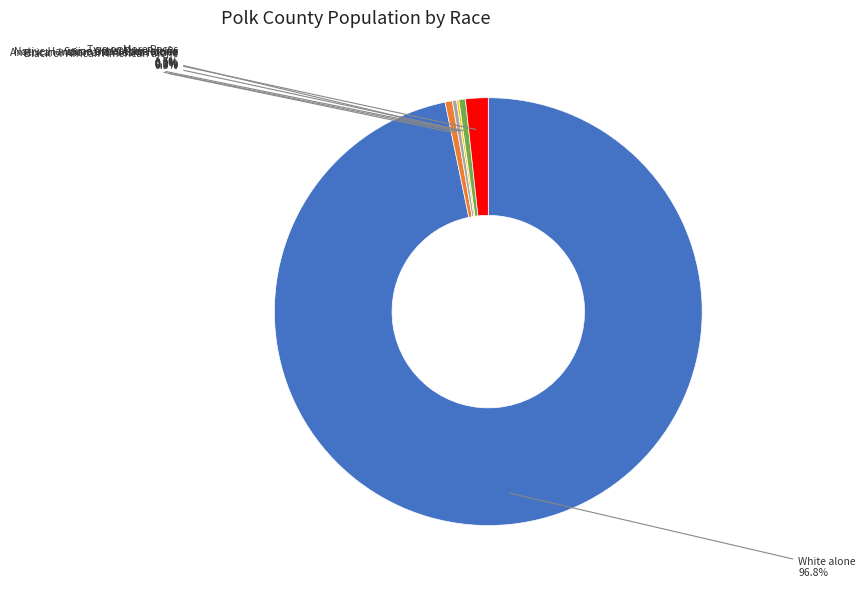

Does Some Other Race alone account for over 50% of the chart?

No